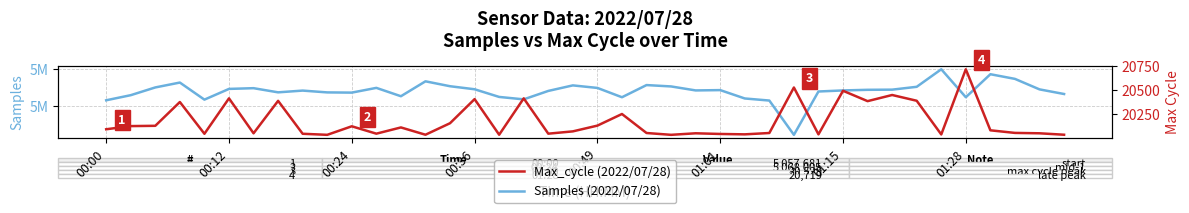

What value does the Samples (2022/07/28) series have at 01:15, to the nearest 50?

5074000